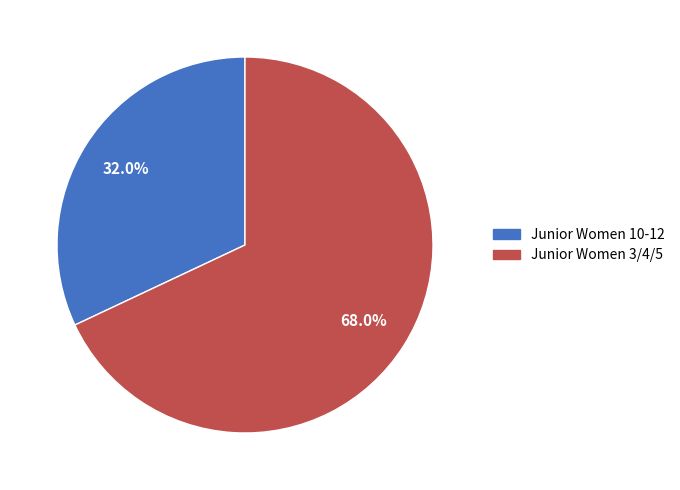

Is it true that Junior Women 10-12 is 45% of the pie?

False